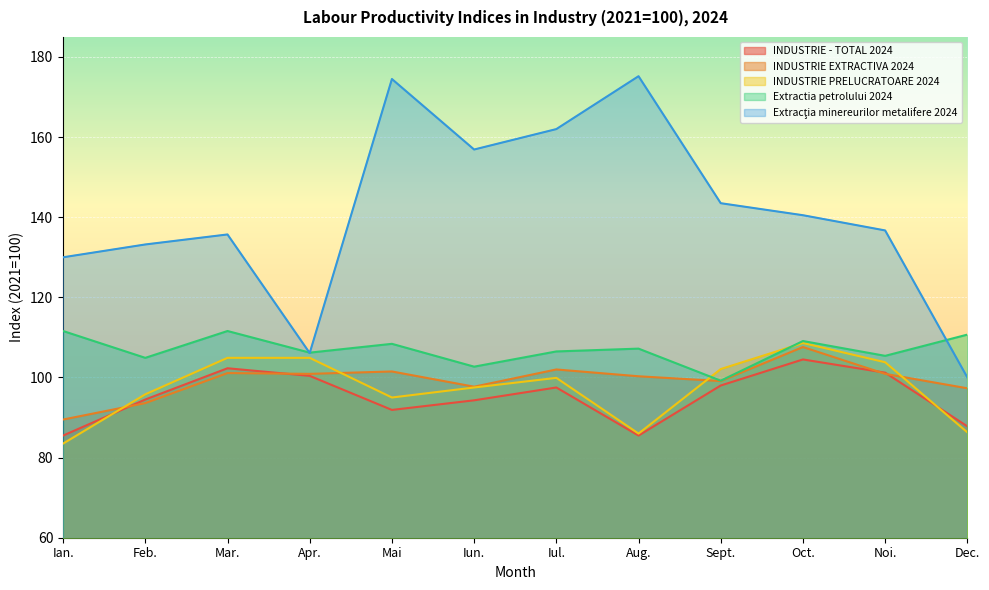

Which series has the largest total across all categories?

Extracţia minereurilor metalifere 2024